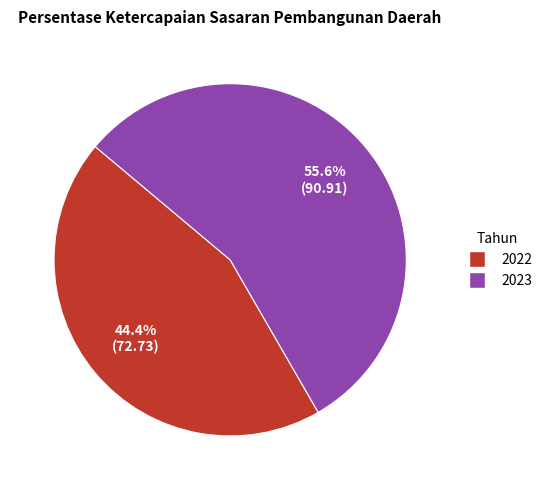

Is there any slice that represents more than half of the pie?

Yes